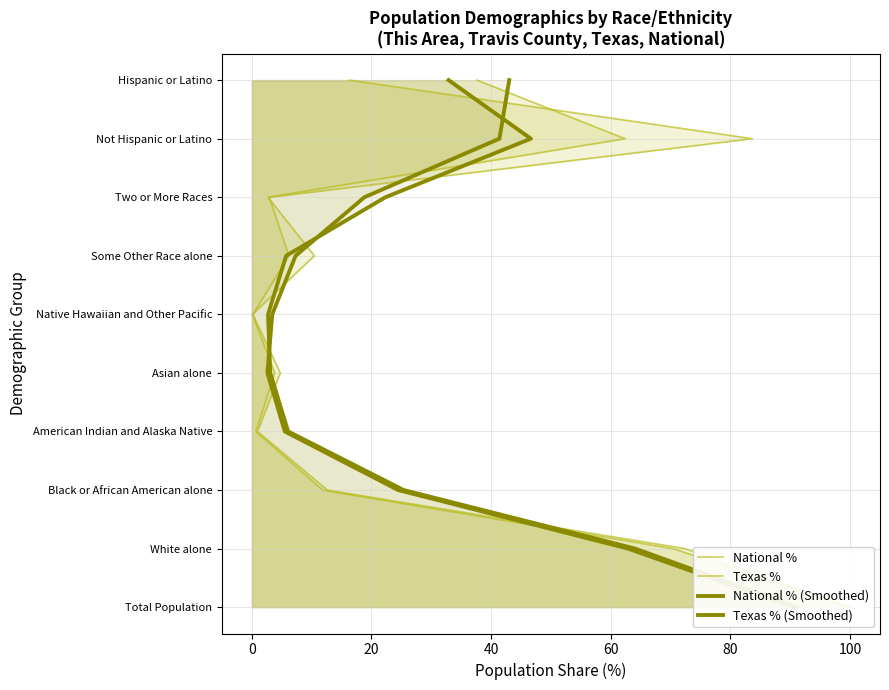

Is it true that National % (Smoothed) equals -6 at −20?

False